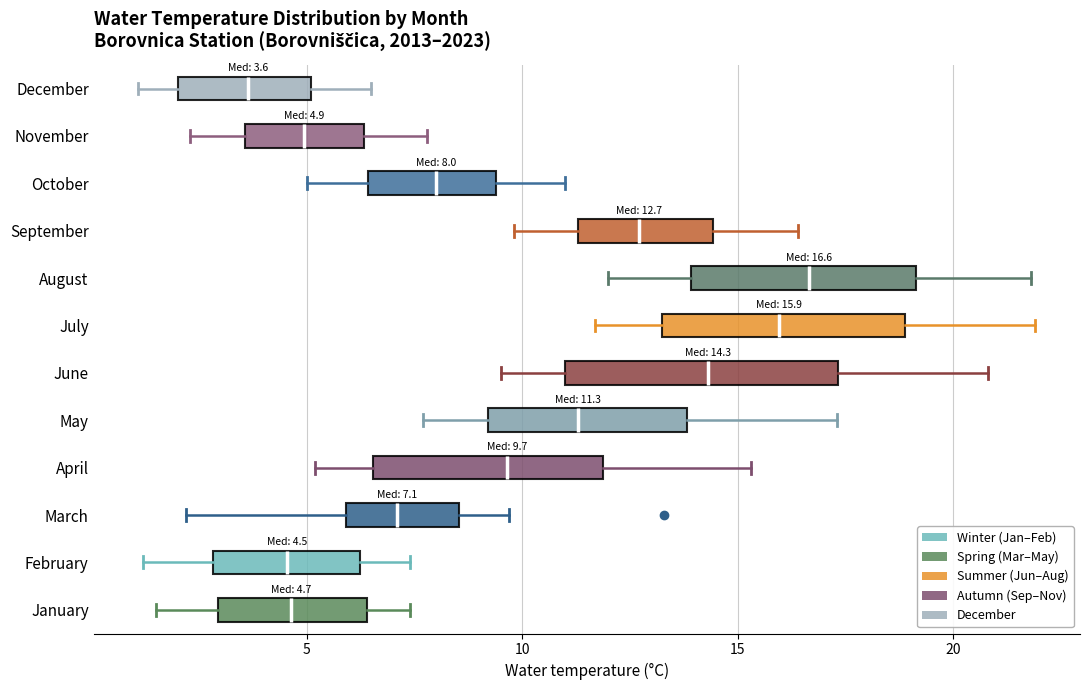

Which box is the widest, from its left edge to its right edge?

June